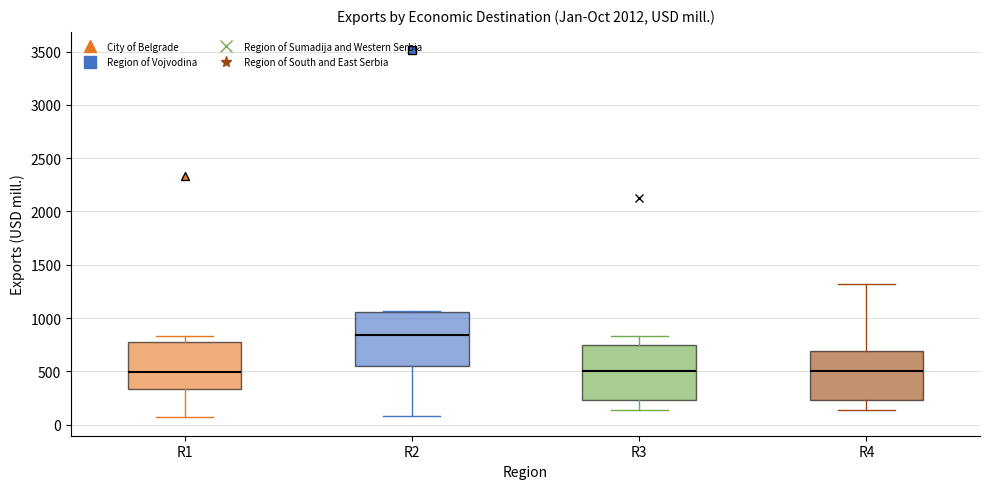

Reading left to right, transcribe this box plot: for each box, give where its median line is, the range the box spans, and where its two whiskers end, as read against the y-axis. The values are not printed on the chart, so give them approximately, as read against the axis.

R1: median 500, box 350 to 750, whiskers 50 to 850
R2: median 850, box 550 to 1050, whiskers 100 to 1050
R3: median 500, box 250 to 750, whiskers 150 to 850
R4: median 500, box 250 to 700, whiskers 150 to 1300